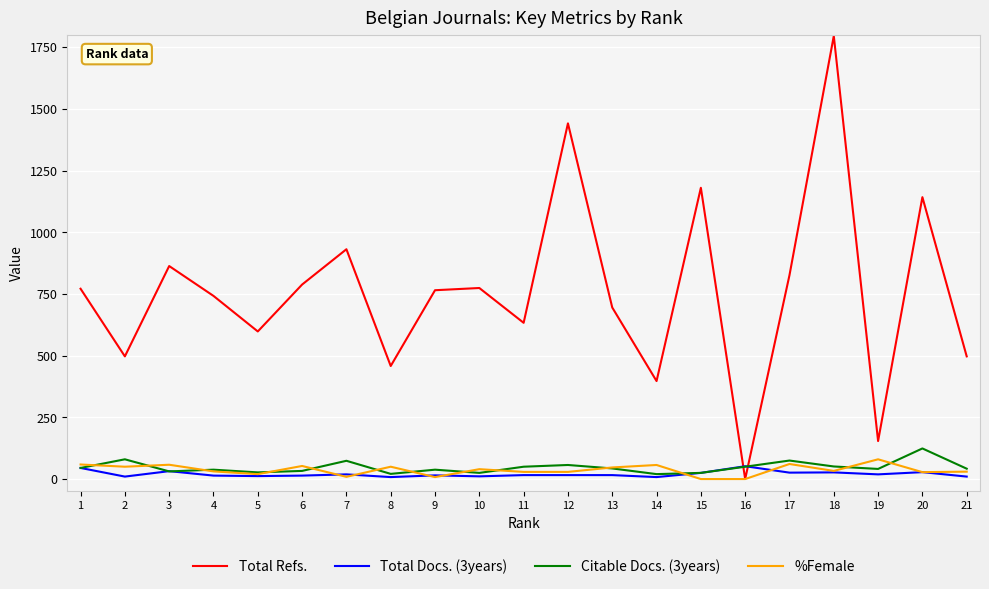

What is the maximum value shown in the chart?

1795